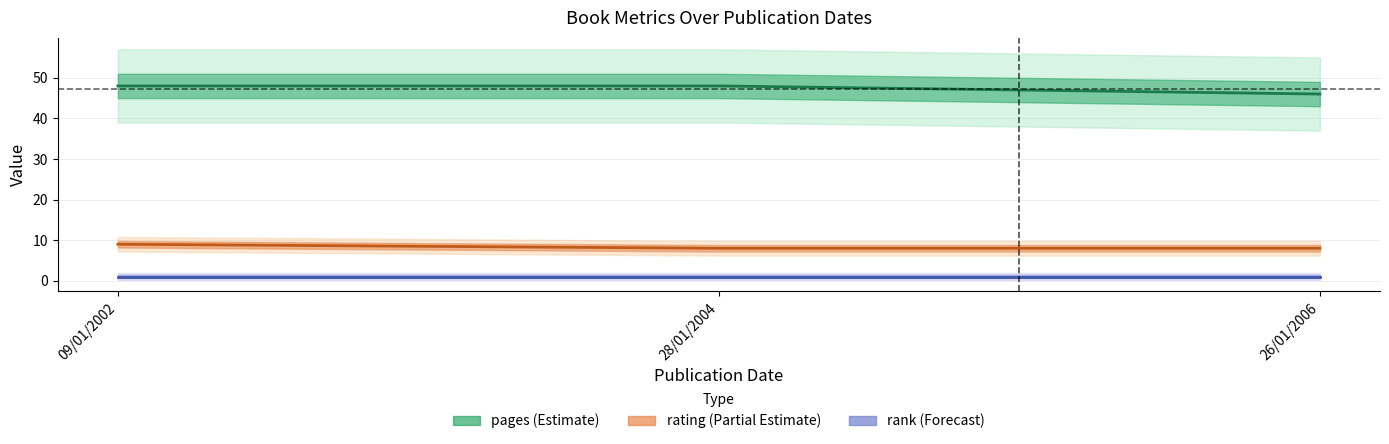

Where is pages nearest to the value 47?

09/01/2002